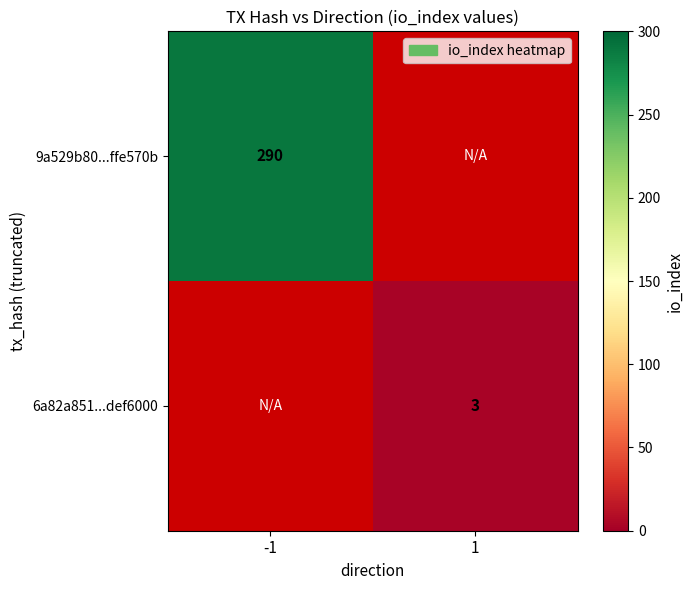

How many categories are shown in the chart?

2